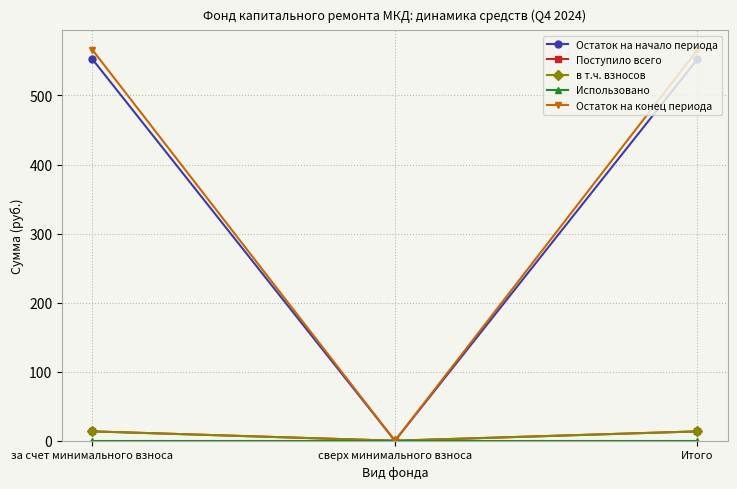

What is the total value across all series at за счет минимального взноса?

1145.5